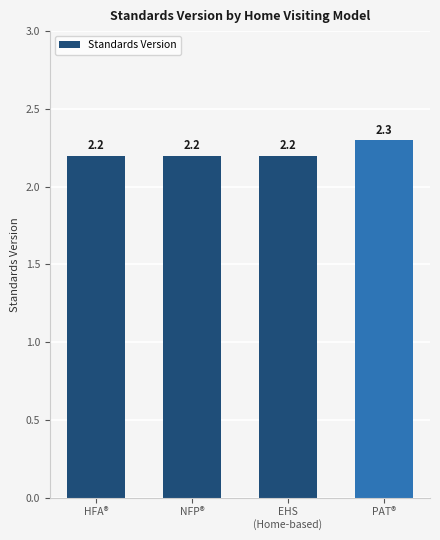

What is the difference between the values at PAT® and HFA®?

0.1